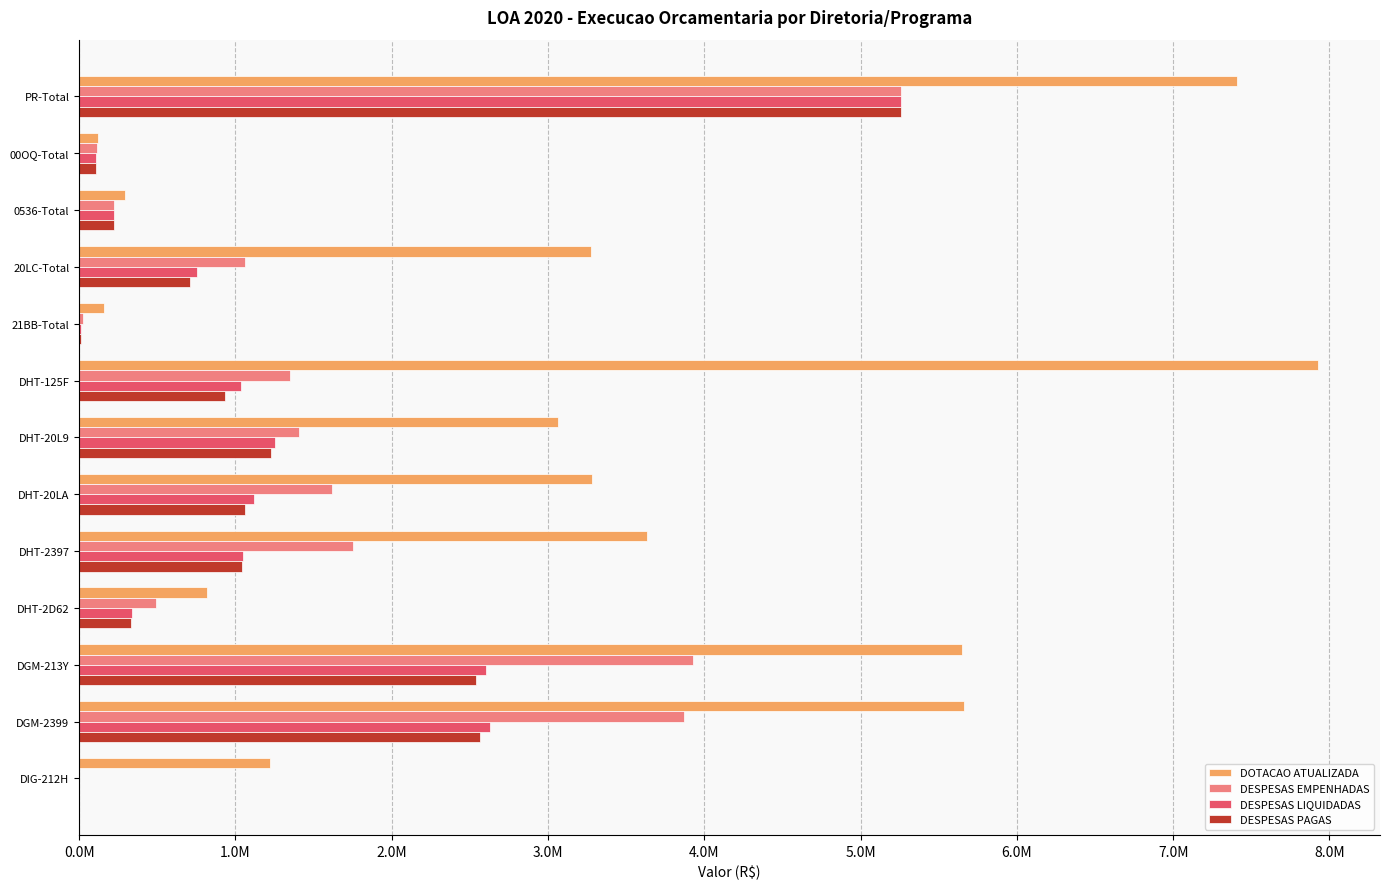

At how many categories does at least one series exceed 1241749?

8